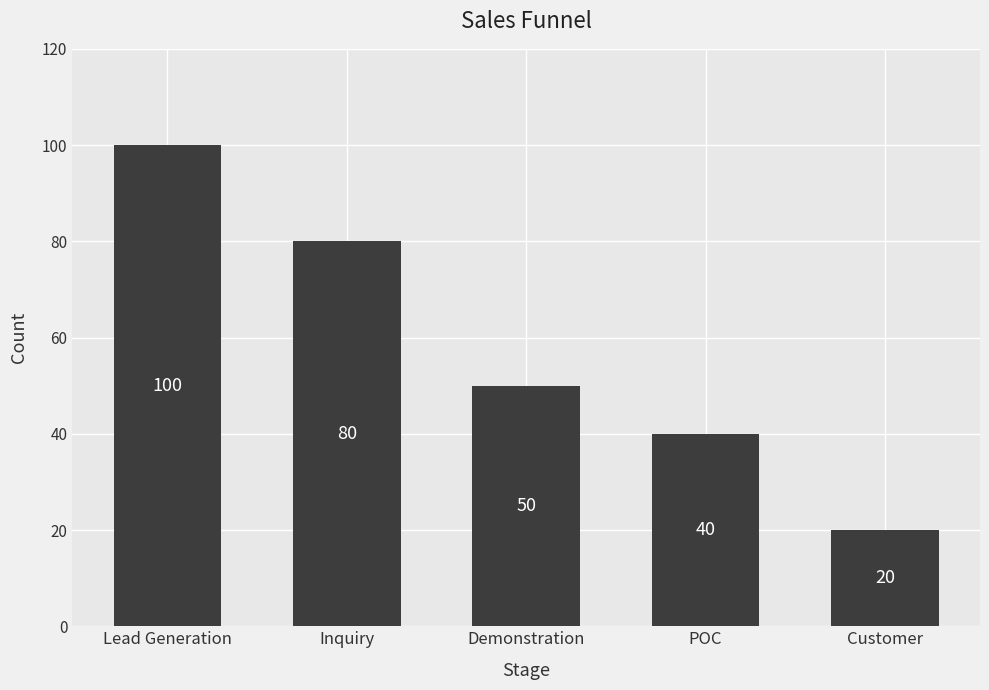

At which category does the chart reach its peak across all series?

Lead Generation